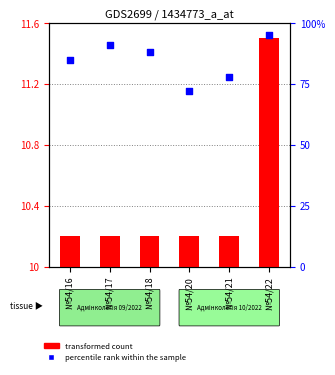

Which series has the largest Y range (max minus min)?

percentile rank within the sample